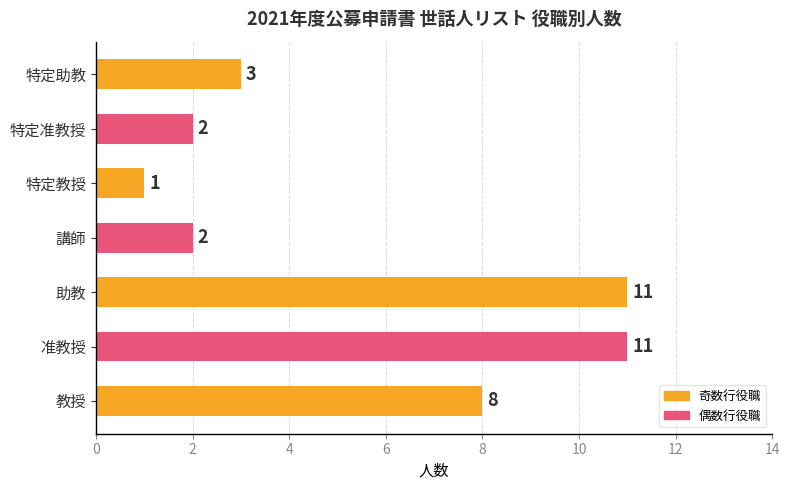

The chart shows a value of 2 at 講師. True or false?

True